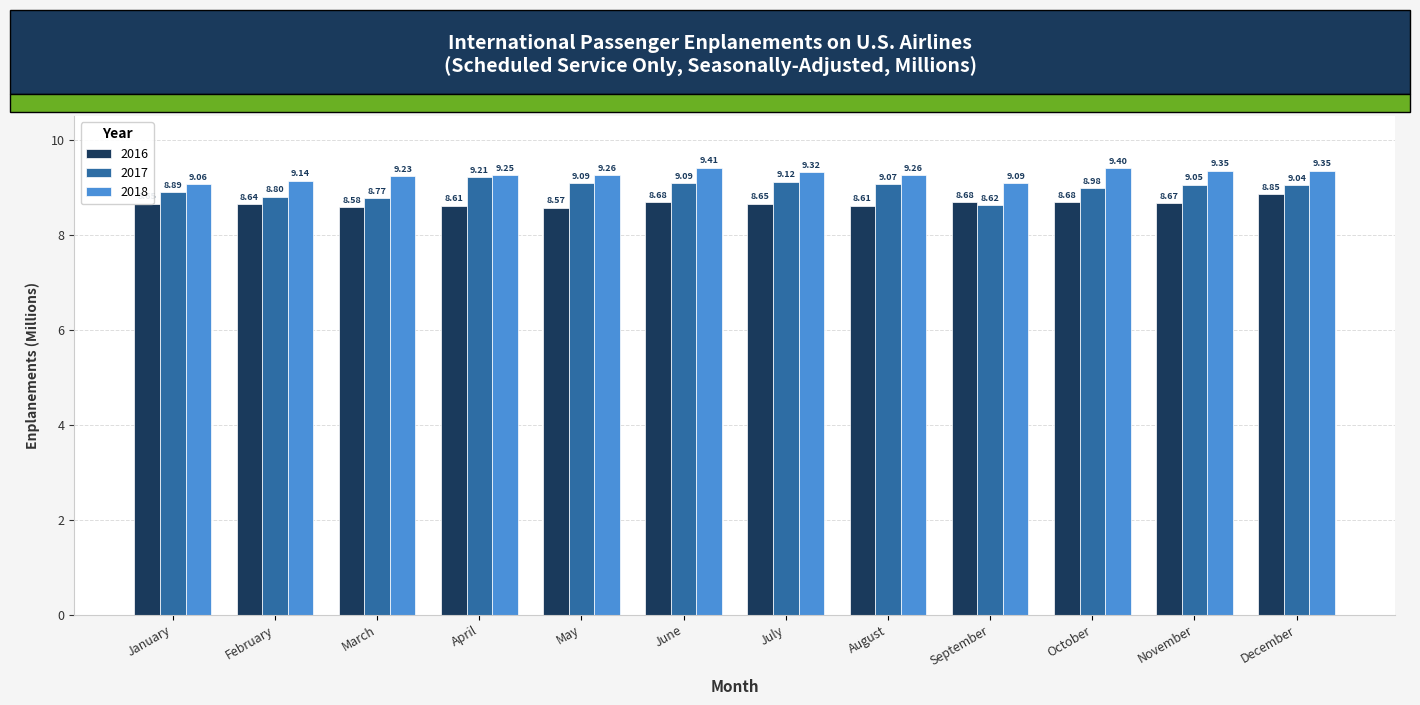

What is the sum of the 2018 values at October and March?

18.6